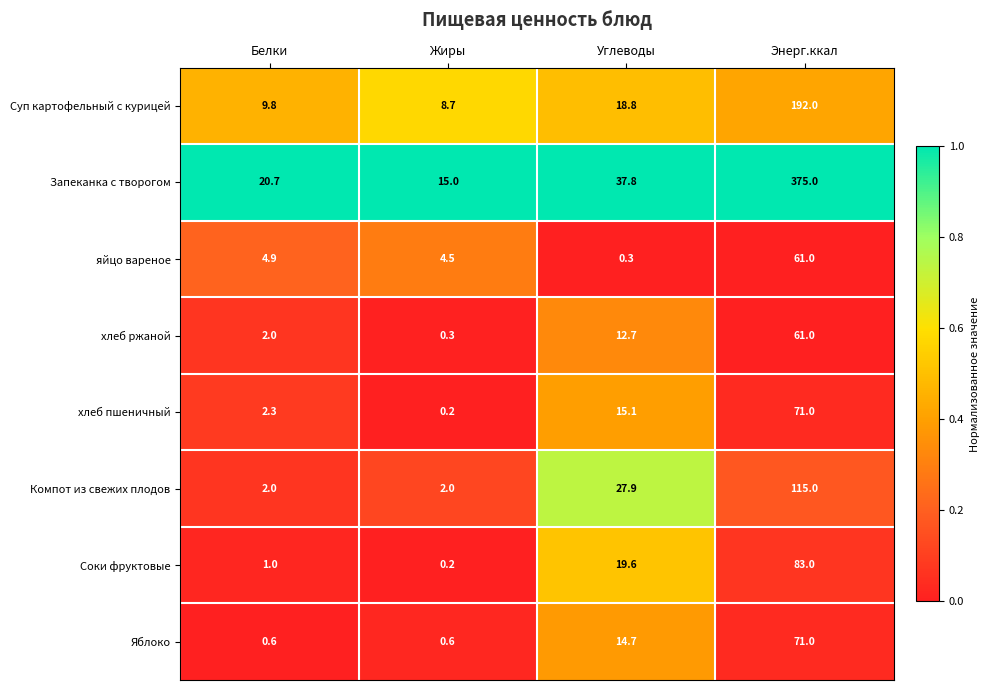

What is the maximum value shown in the chart?

375.0